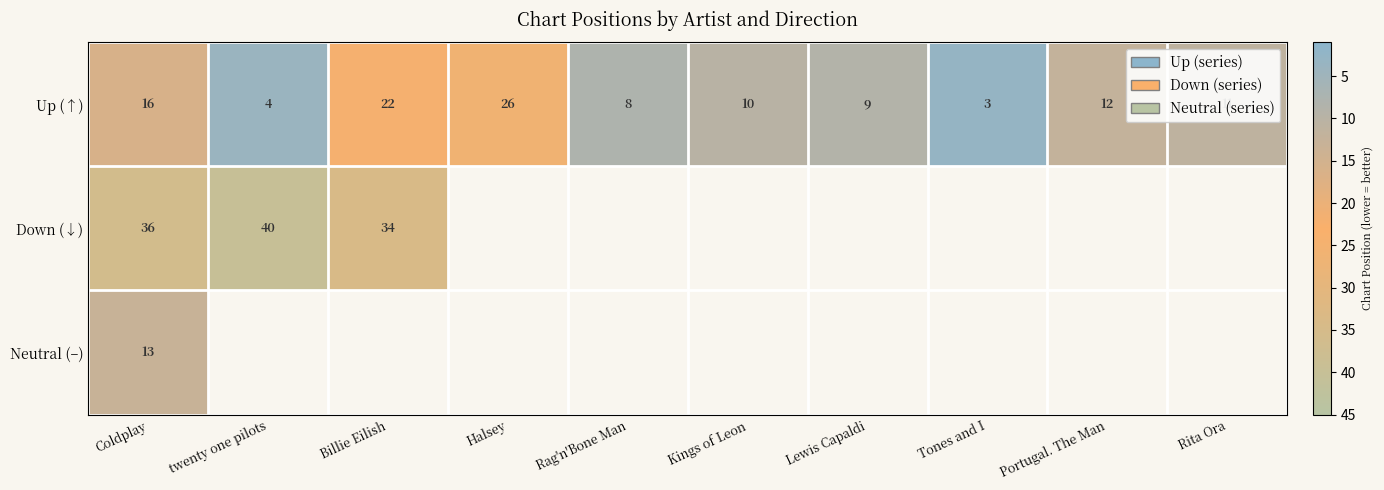

What is the average value of the Up (↑) series?

12